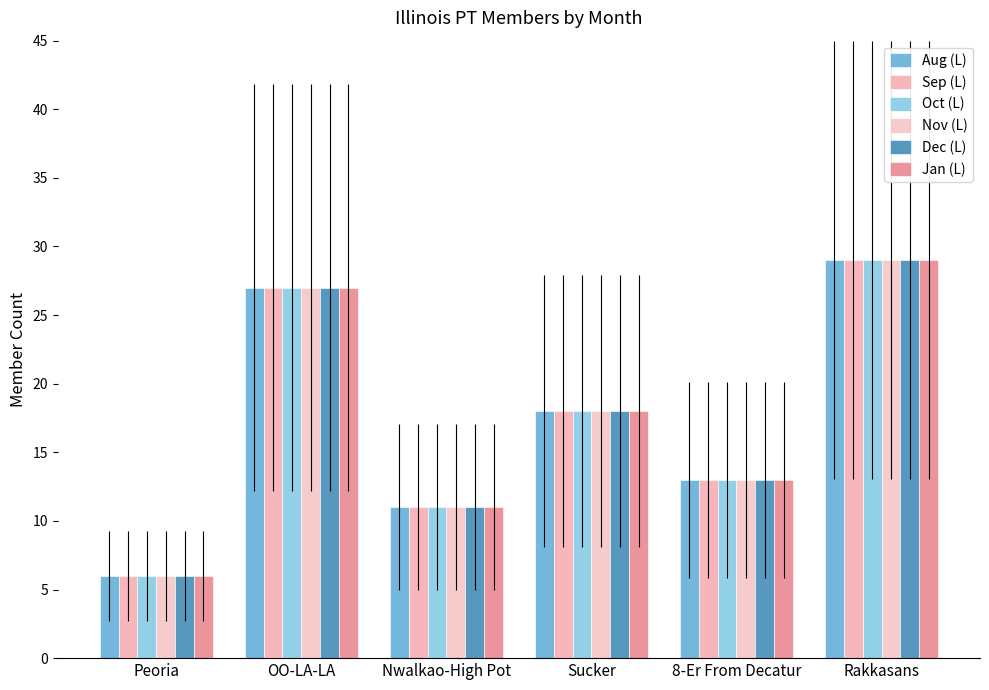

At which label does Jan (L) reach its minimum?

Peoria